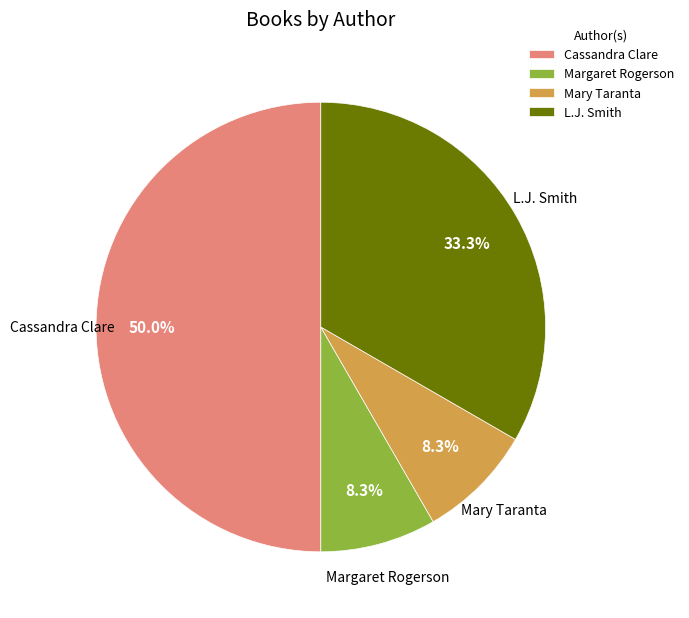

Does Margaret Rogerson account for over 50% of the chart?

No